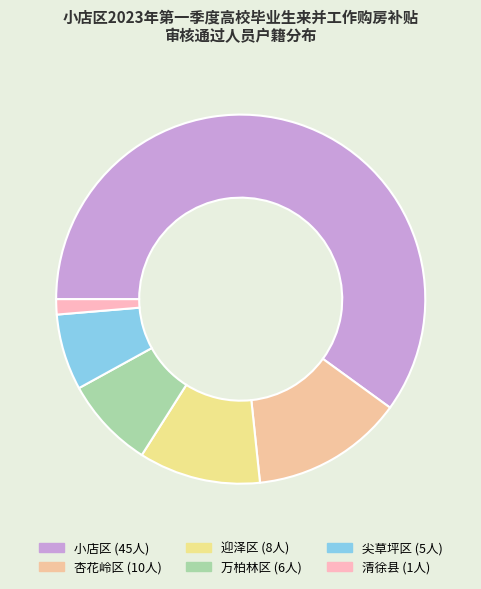

Is it true that 小店区 is 60% of the pie?

True